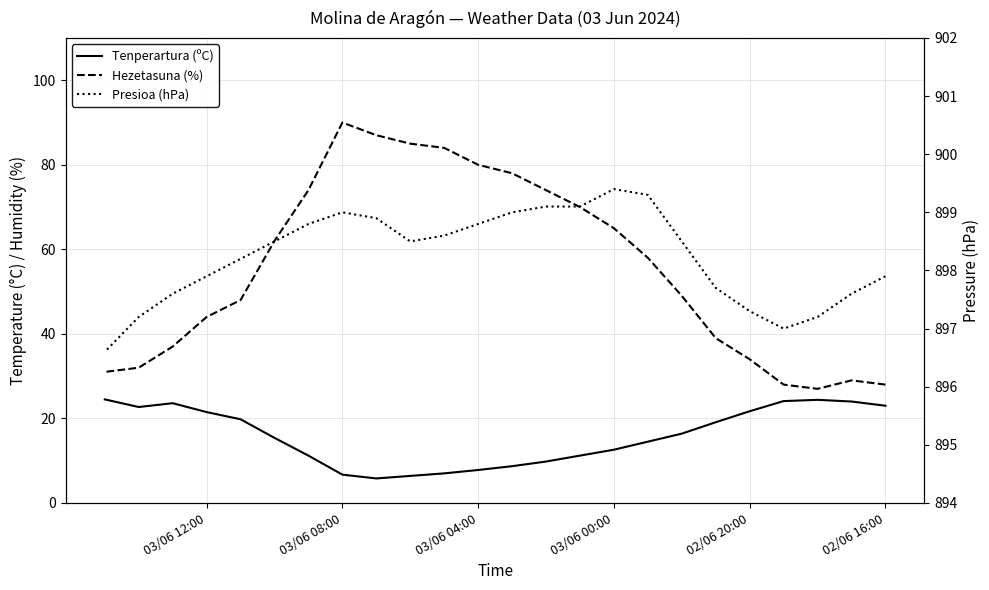

True or false: Tenperartura (ºC) has more than 2 points higher than both neighbors.

False